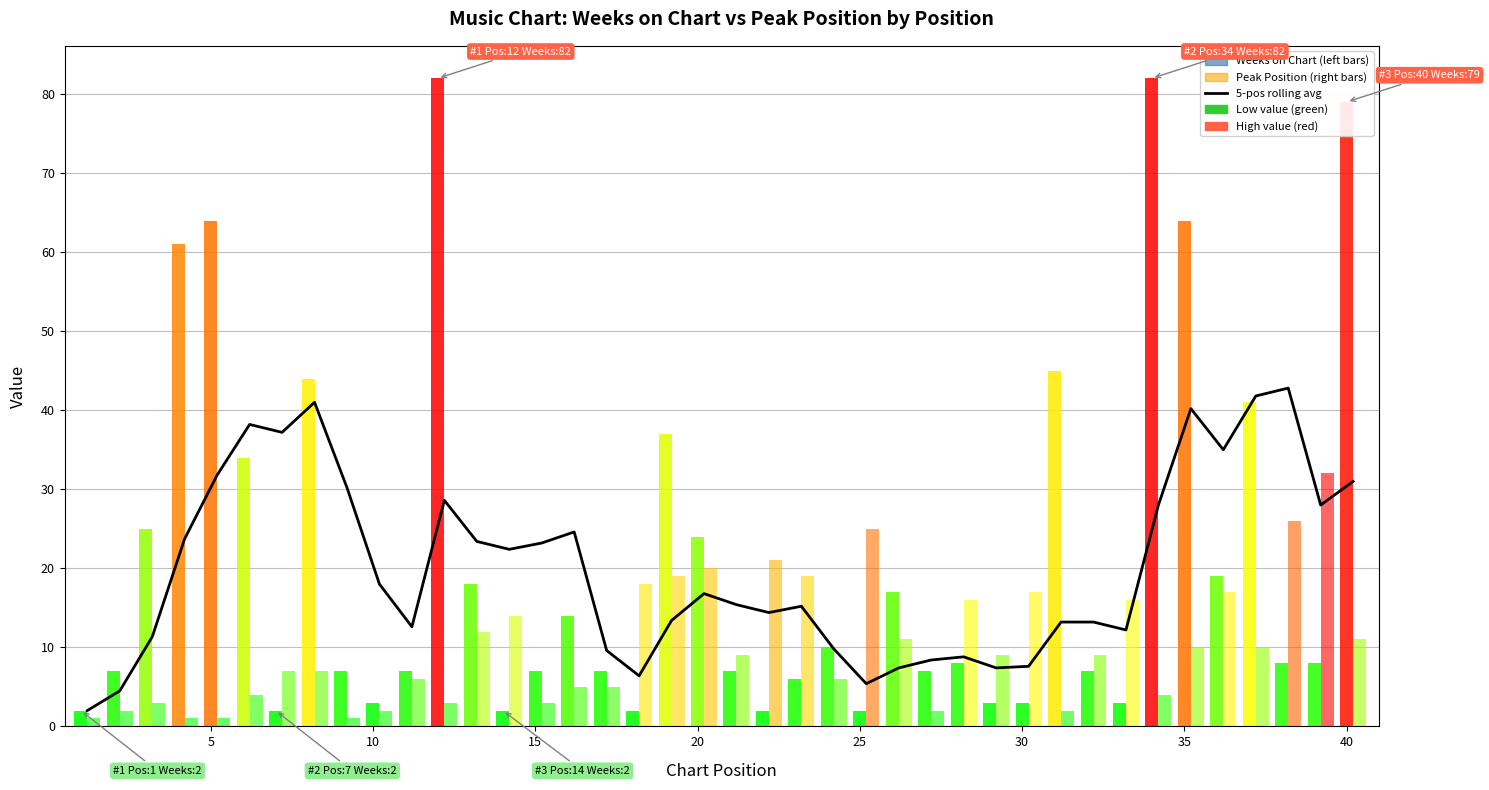

How many data points does each series have?

40